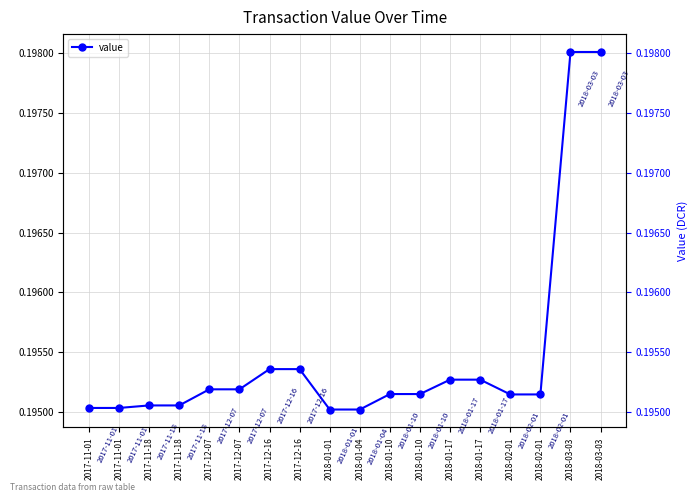

How many lines are shown in the chart?

1